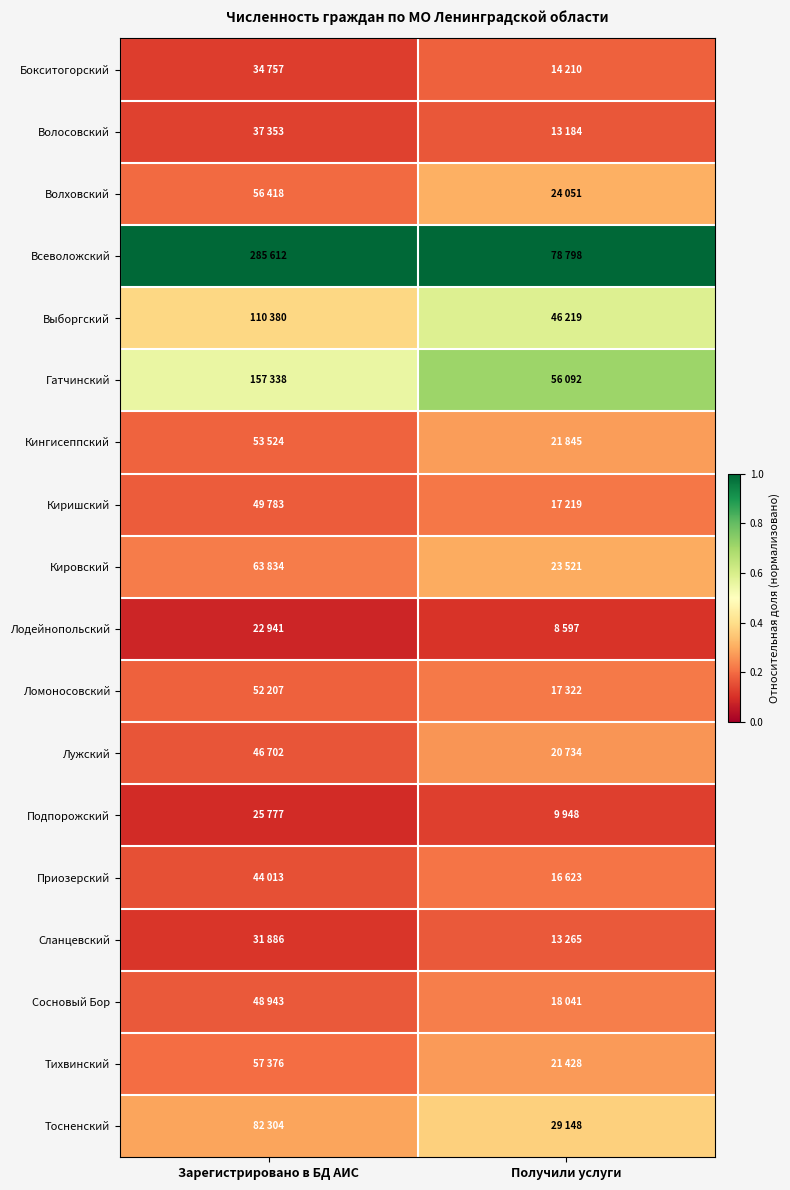

Between Зарегистрировано в БД АИС and Получили услуги, which is larger?

Получили услуги